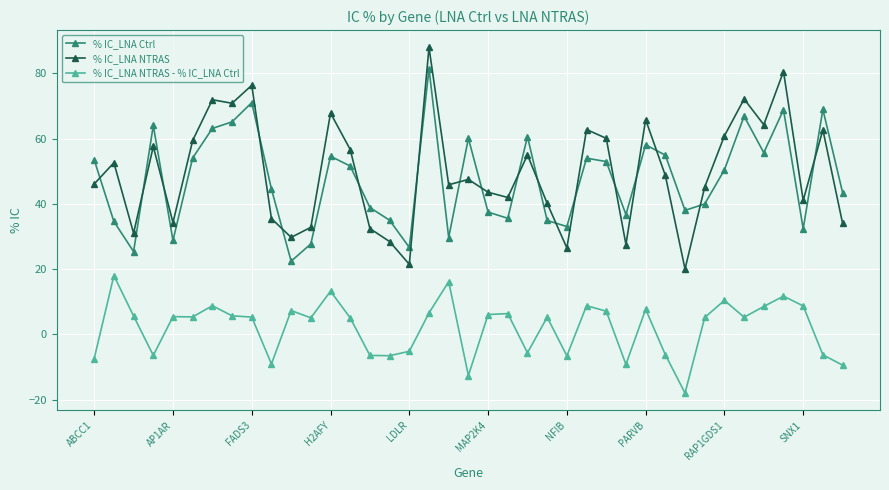

What is the value of the % IC_LNA Ctrl point at the 34th from the left?

66.9